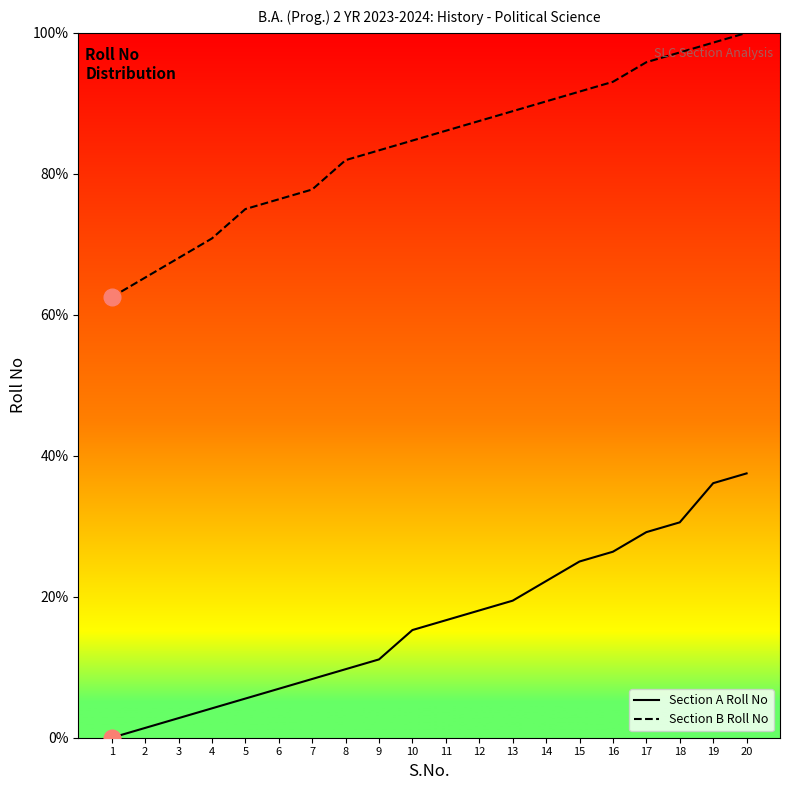

True or false: Section A Roll No and Section B Roll No cross at least once.

False